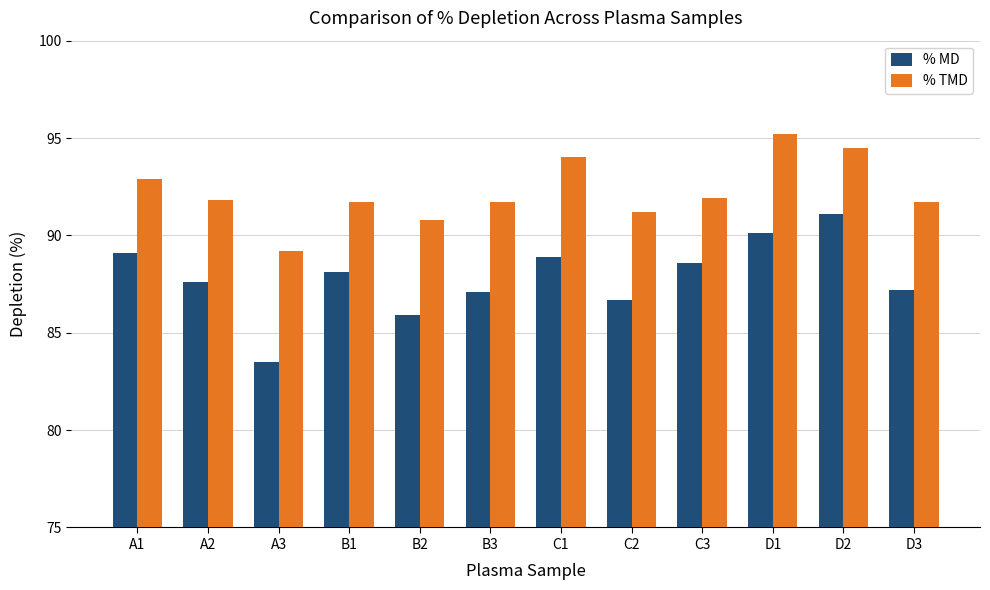

What is the maximum value for % TMD?

95.2